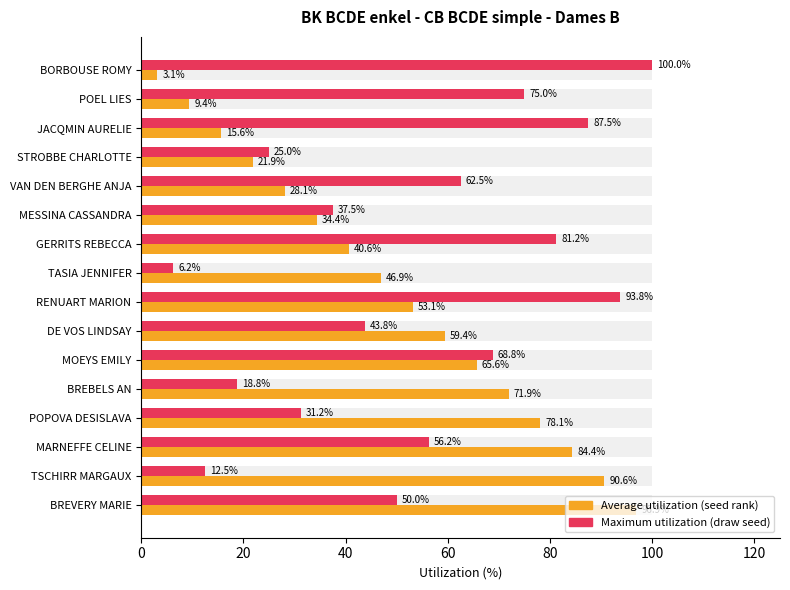

What is the average value of the Average utilization series?

50.0